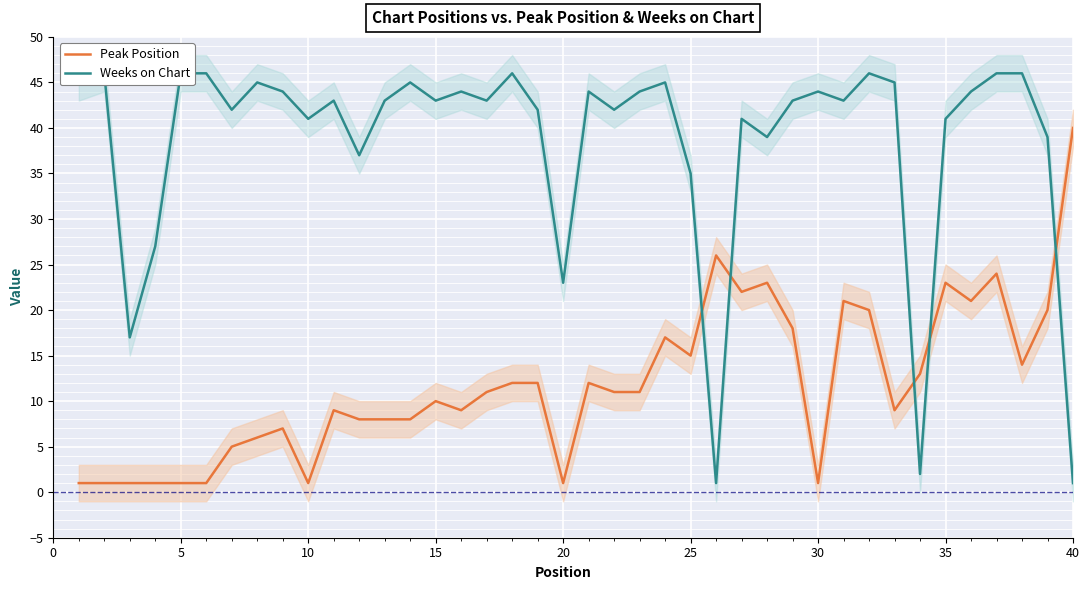

What is the difference between the Peak Position values at 25 and 40?

25